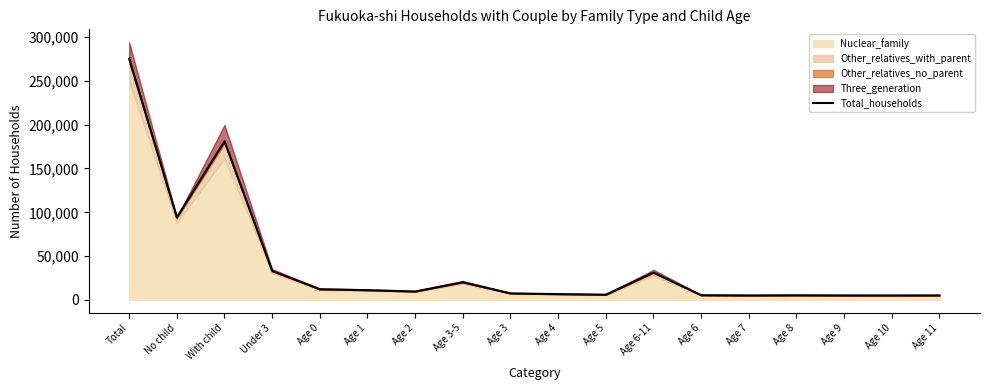

Between Age 5 and Age 3-5, which is larger?

Age 3-5